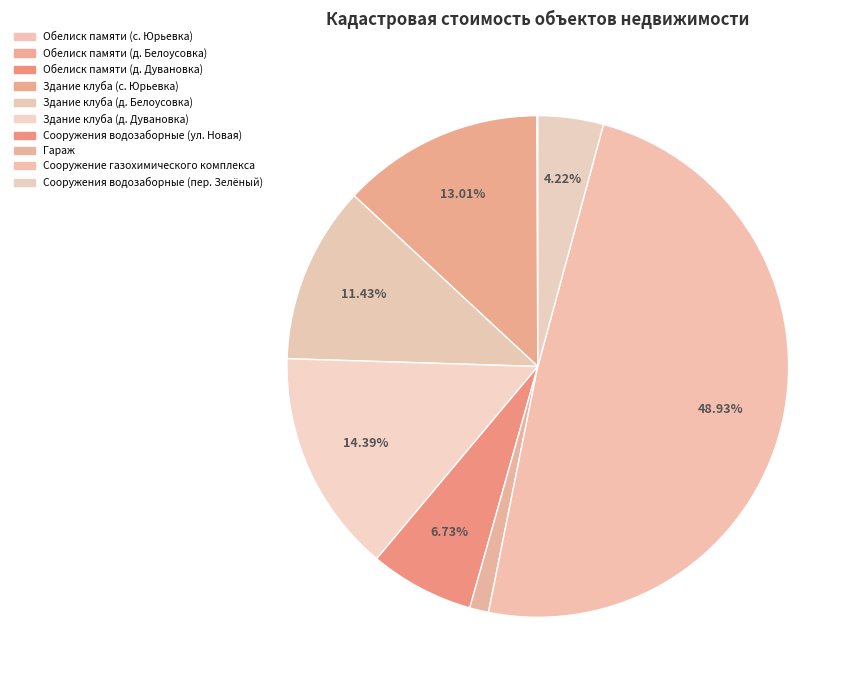

Combined, do Сооружение газохимического комплекса and Обелиск памяти (с. Юрьевка) account for over 50%?

No